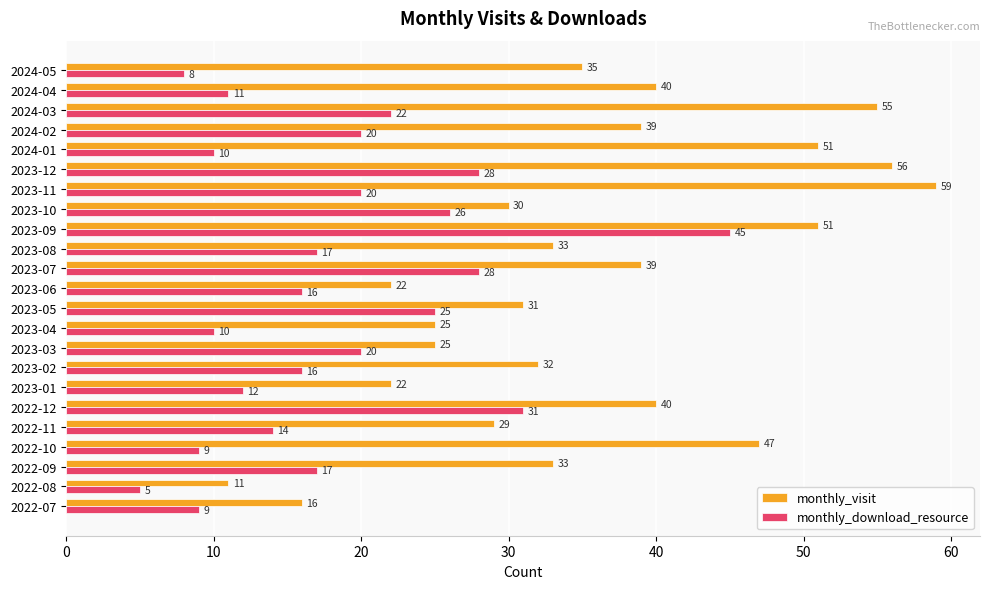

What are all the series names shown in the legend?

monthly_visit, monthly_download_resource